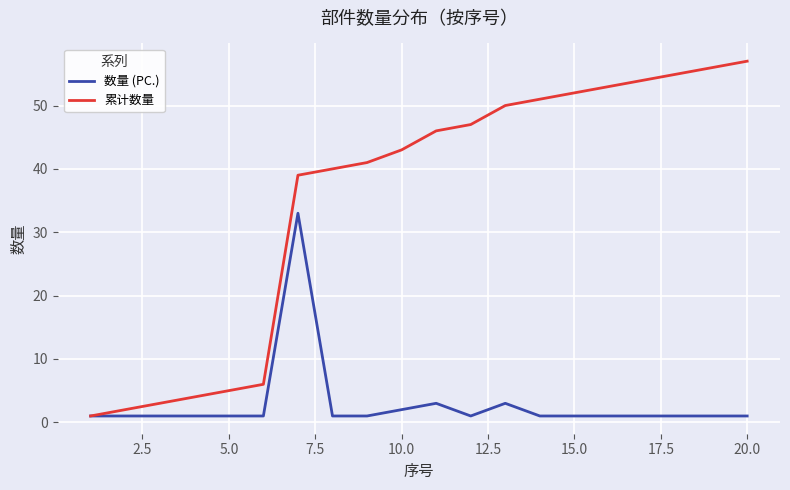

What is the maximum value shown in the chart?

57